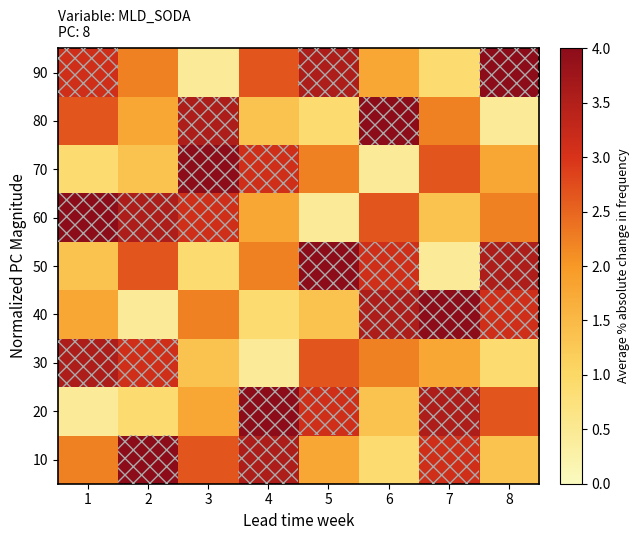

What is the total value across all series at 4?

20.0